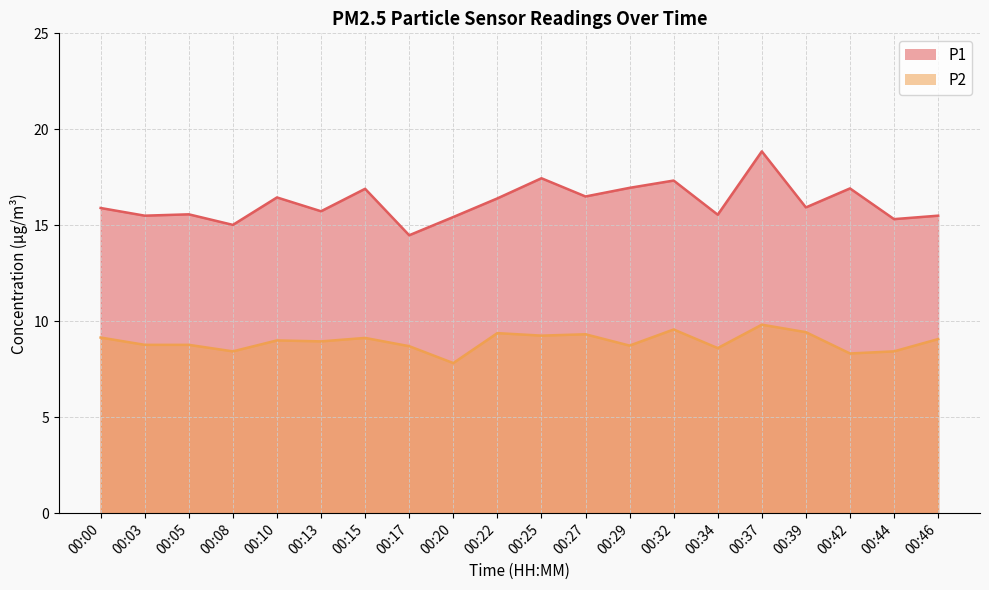

At which label does P1 reach its minimum?

00:17